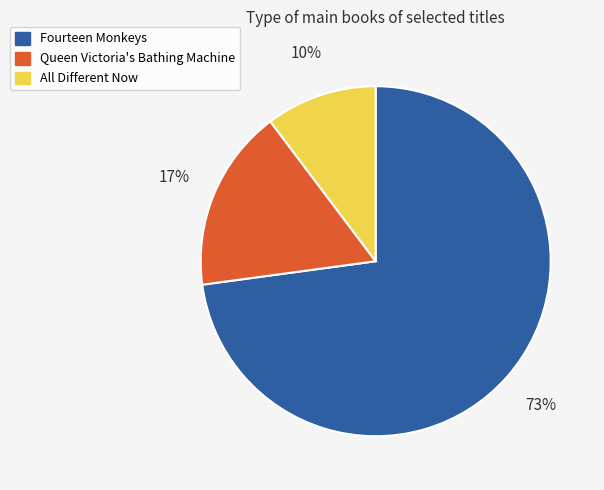

Between Queen Victoria's Bathing Machine and Fourteen Monkeys, which is larger?

Fourteen Monkeys